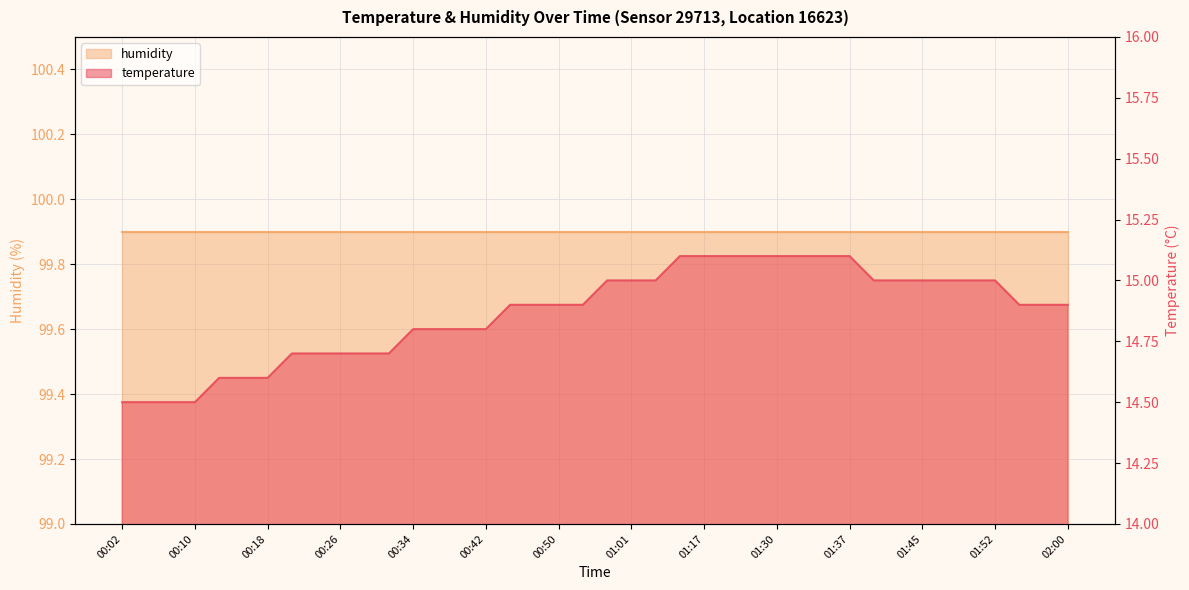

Reading left to right, extract all data points from this chart.

00:02=14.5	00:04=14.5	00:07=14.5	00:10=14.5	00:12=14.6	00:15=14.6	00:18=14.6	00:21=14.7	00:23=14.7	00:26=14.7	00:29=14.7	00:31=14.7	00:34=14.8	00:36=14.8	00:39=14.8	00:42=14.8	00:45=14.9	00:47=14.9	00:50=14.9	00:53=14.9	00:58=15.0	01:01=15.0	01:06=15.0	01:14=15.1	01:17=15.1	01:22=15.1	01:27=15.1	01:30=15.1	01:32=15.1	01:35=15.1	01:37=15.1	01:40=15.0	01:42=15.0	01:45=15.0	01:47=15.0	01:50=15.0	01:52=15.0	01:55=14.9	01:57=14.9	02:00=14.9